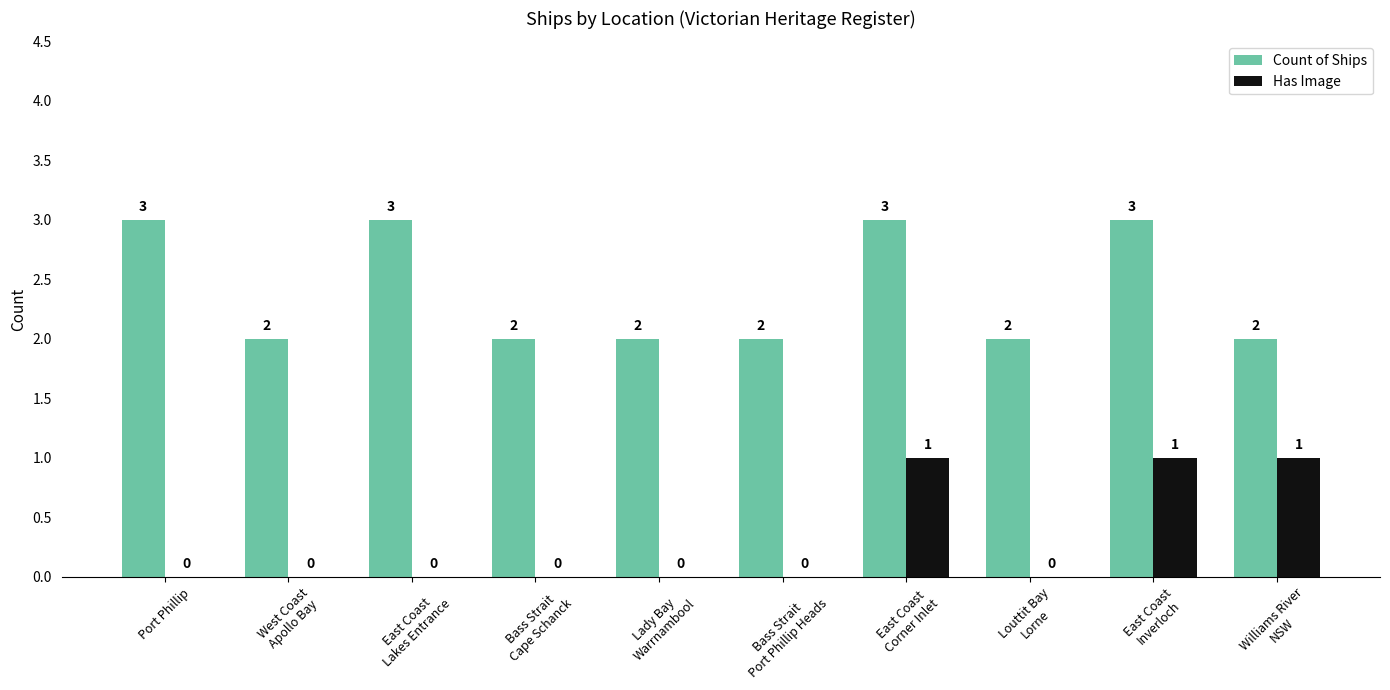

Which series has the largest total across all categories?

Count of Ships